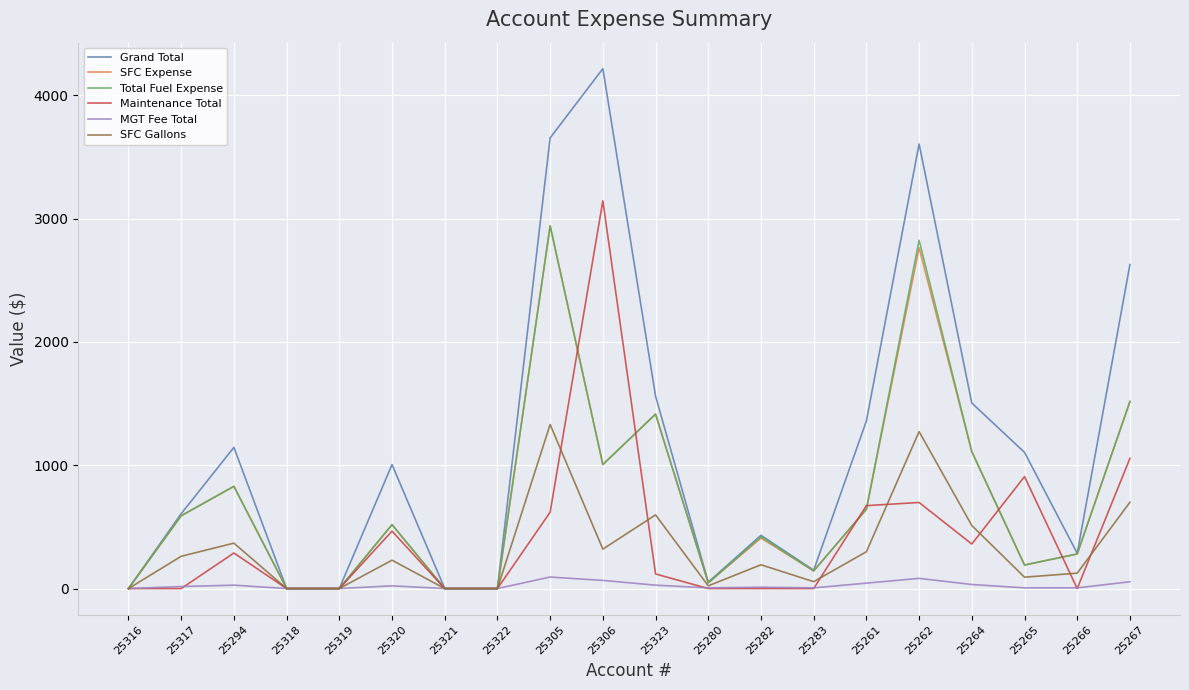

What is the difference between the maximum and minimum values in the Total Fuel Expense series?

2941.8